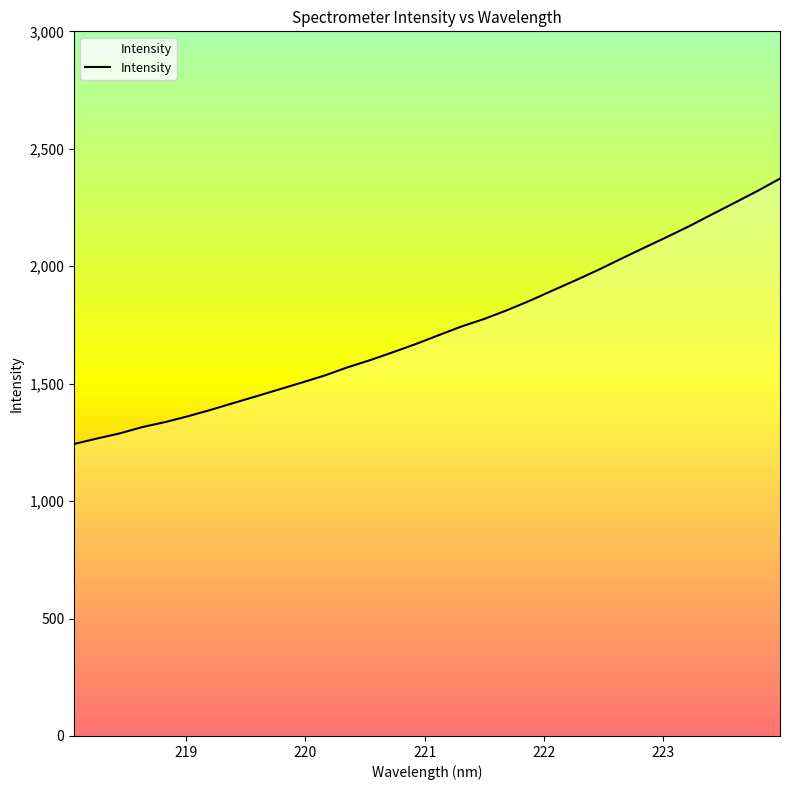

What is the greatest value displayed?

2373.0